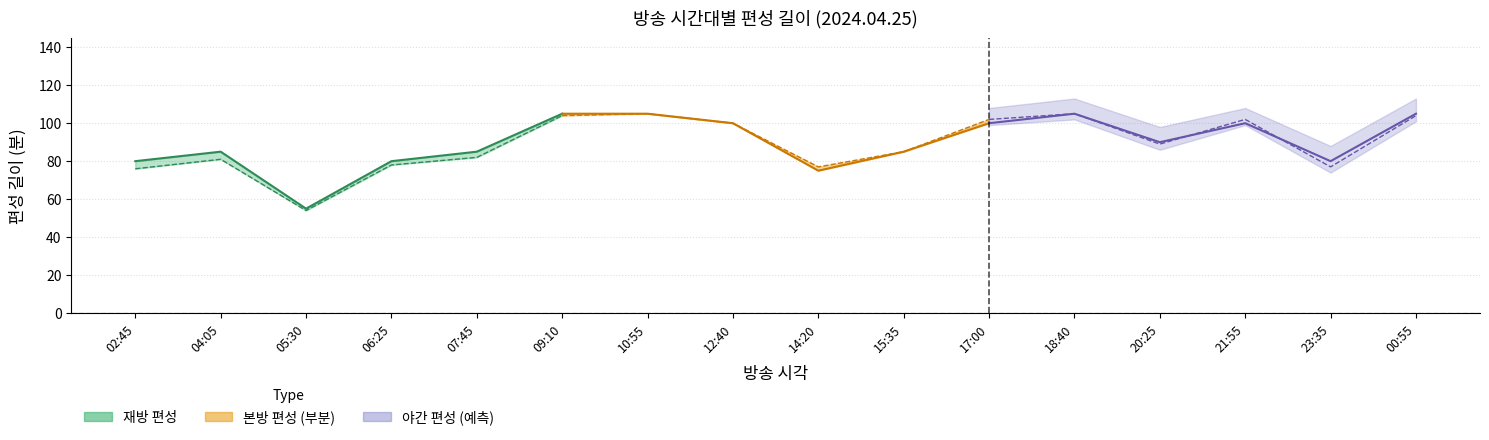

What is the difference between the second highest and minimum values in the 길이 (재방) series?

30